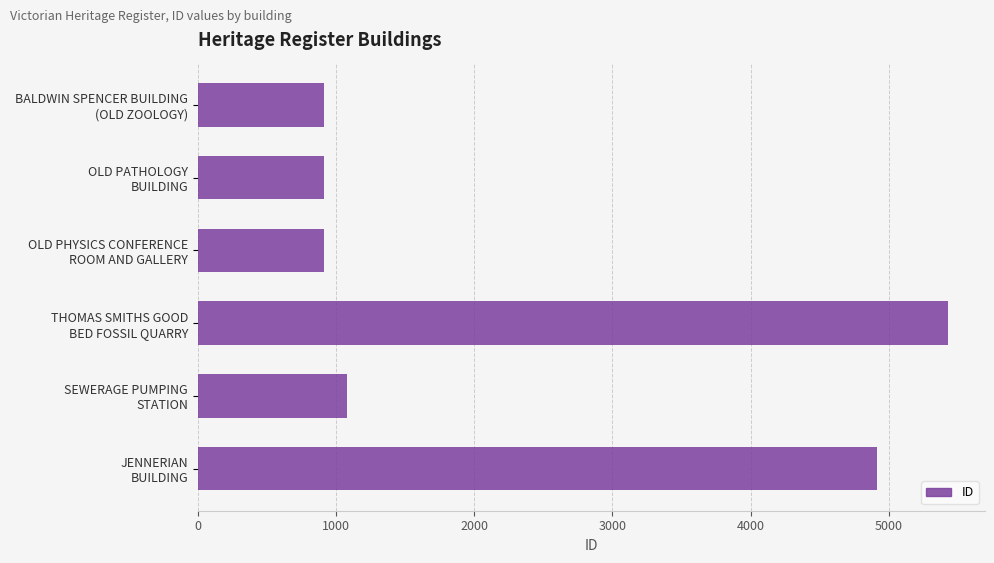

Does the chart contain any negative values?

No